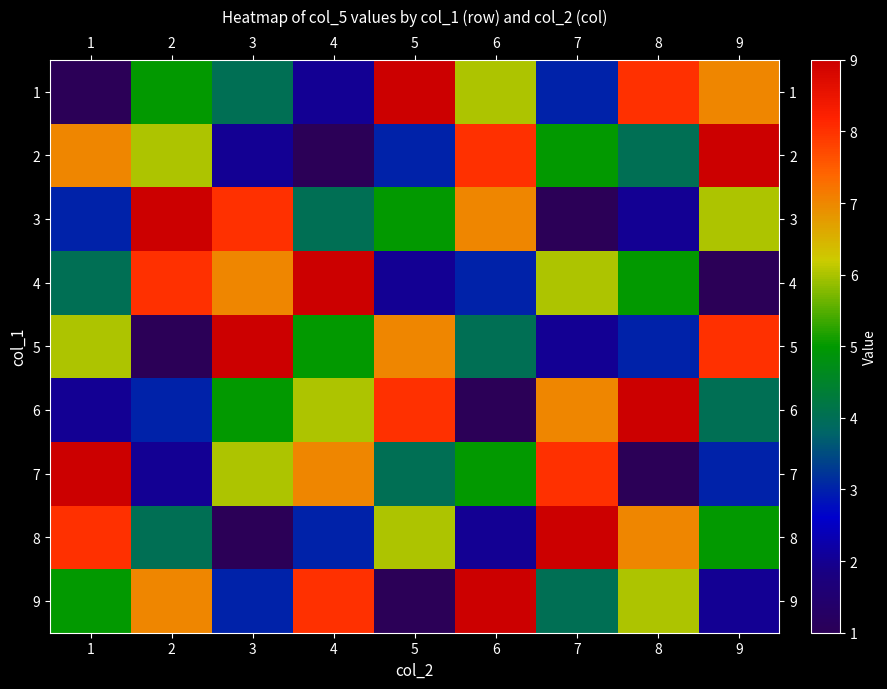

Reading left to right, extract all data points from this chart.

1: 1=1	2=5	3=4	4=2	5=9	6=6	7=3	8=8	9=7
2: 1=7	2=6	3=2	4=1	5=3	6=8	7=5	8=4	9=9
3: 1=3	2=9	3=8	4=4	5=5	6=7	7=1	8=2	9=6
4: 1=4	2=8	3=7	4=9	5=2	6=3	7=6	8=5	9=1
5: 1=6	2=1	3=9	4=5	5=7	6=4	7=2	8=3	9=8
6: 1=2	2=3	3=5	4=6	5=8	6=1	7=7	8=9	9=4
7: 1=9	2=2	3=6	4=7	5=4	6=5	7=8	8=1	9=3
8: 1=8	2=4	3=1	4=3	5=6	6=2	7=9	8=7	9=5
9: 1=5	2=7	3=3	4=8	5=1	6=9	7=4	8=6	9=2